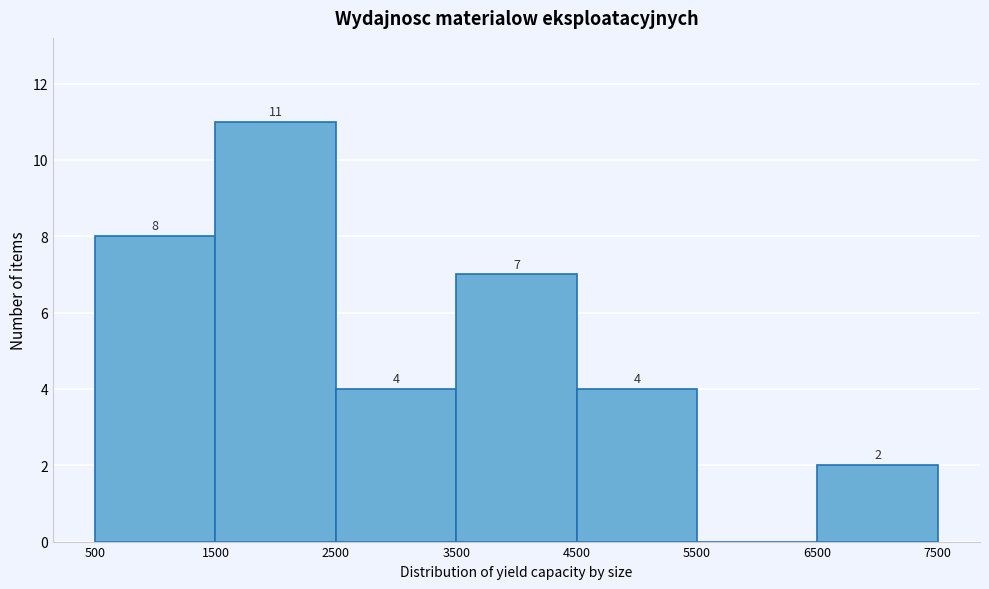

Which range on the x-axis has the tallest bar?

1500 to 2500